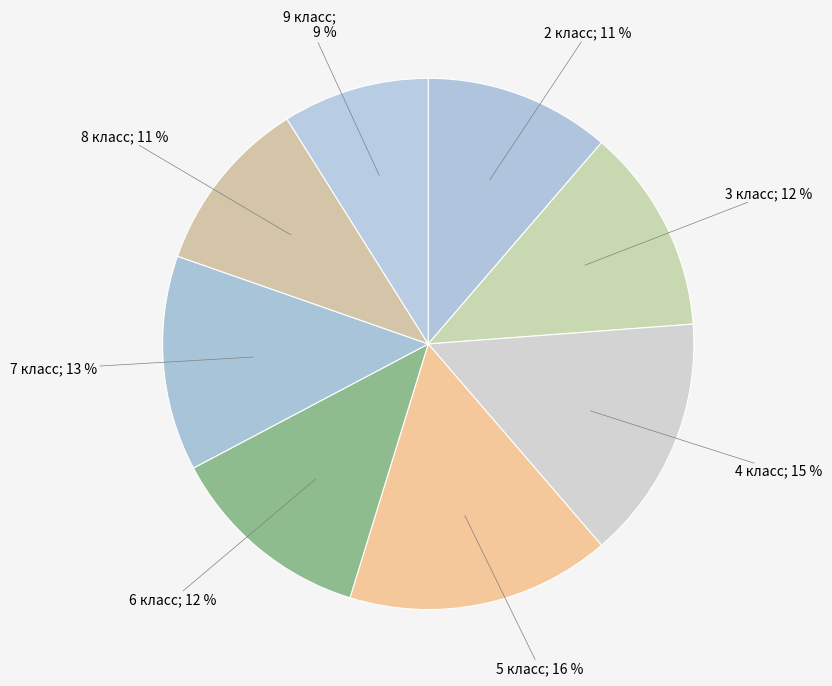

Rank the categories by value from lowest to highest.

9 класс, 8 класс, 2 класс, 3 класс, 6 класс, 7 класс, 4 класс, 5 класс